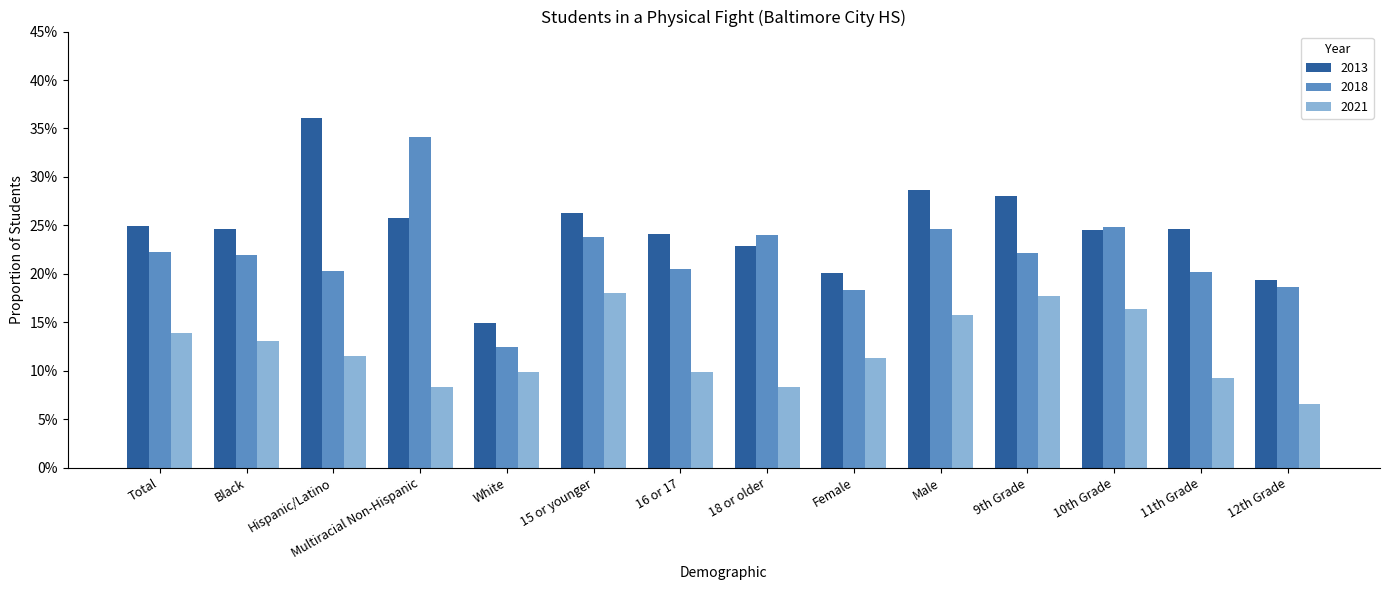

Reading left to right, list all the values displayed in this chart.

2013: 0.2	0.2	0.4	0.3	0.1	0.3	0.2	0.2	0.2	0.3	0.3	0.2	0.2	0.2
2018: 0.2	0.2	0.2	0.3	0.1	0.2	0.2	0.2	0.2	0.2	0.2	0.2	0.2	0.2
2021: 0.1	0.1	0.1	0.1	0.1	0.2	0.1	0.1	0.1	0.2	0.2	0.2	0.1	0.1